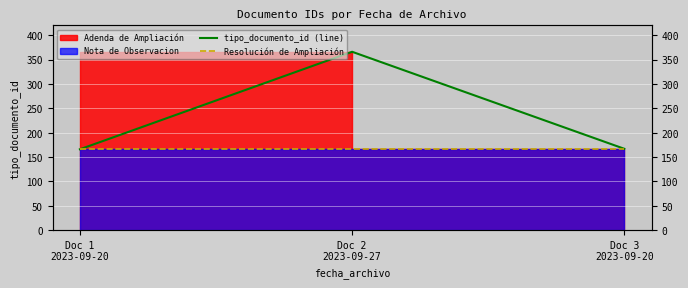

What position from the right is Doc 3
2023-09-20?

1